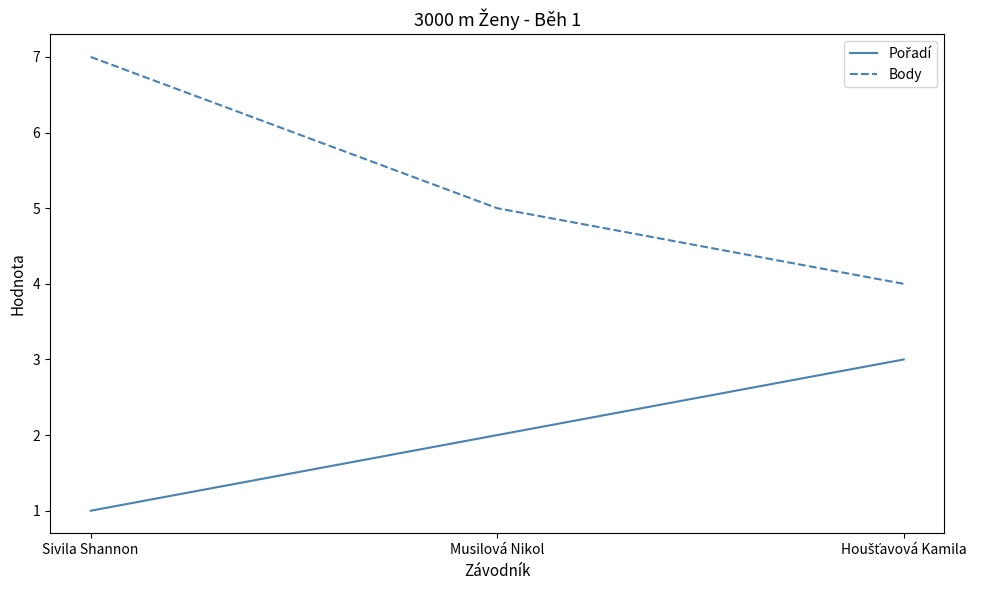

What is the sum of all Body values?

16